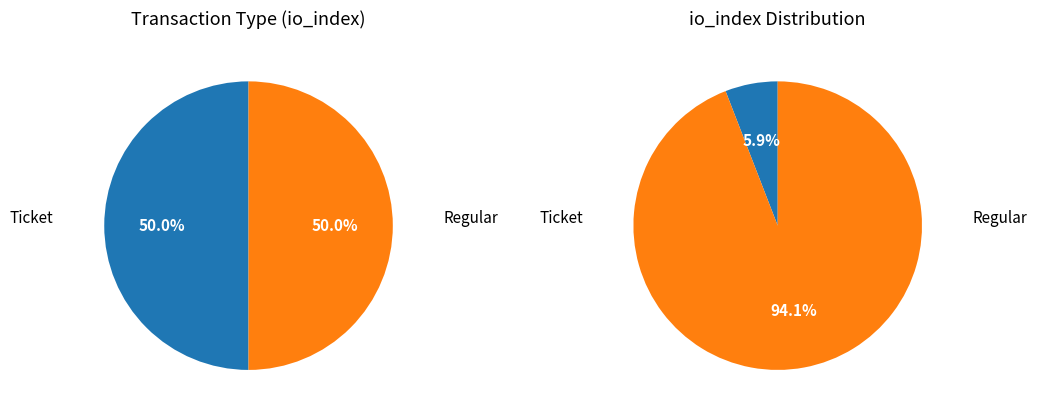

To the nearest percent, what is the average slice percentage?

50%